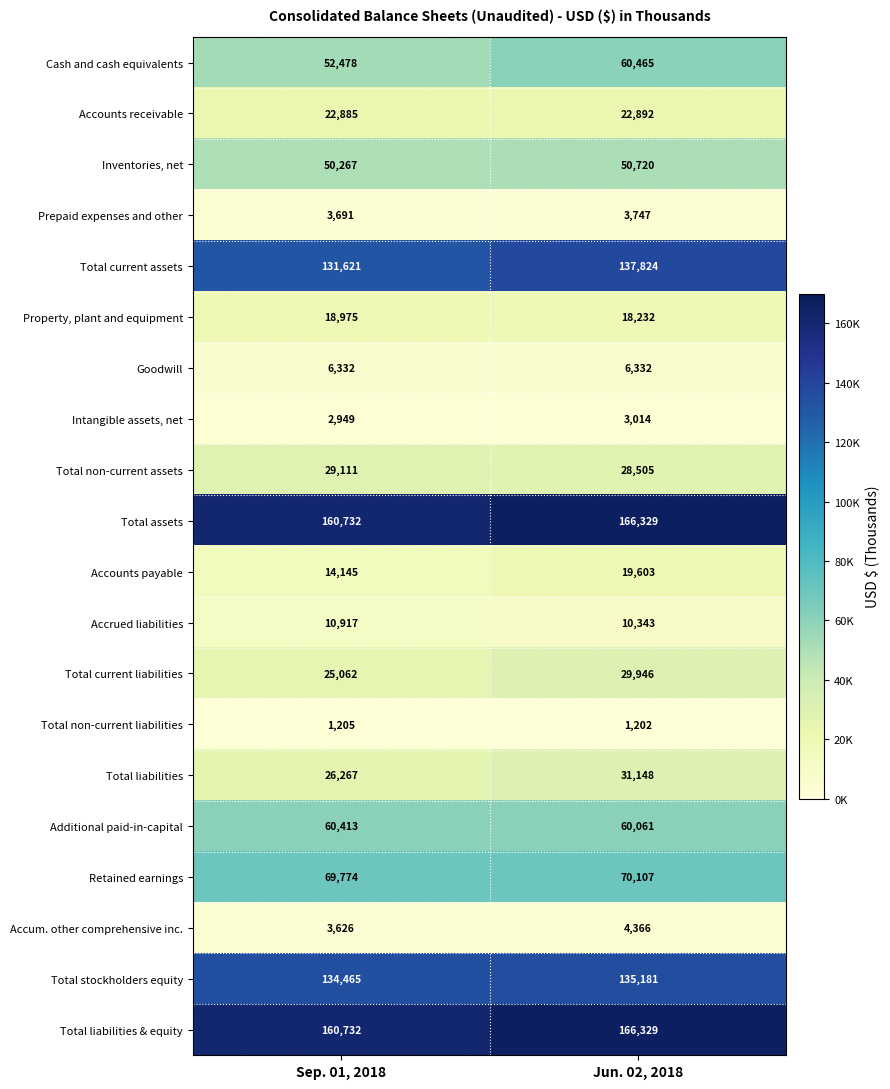

True or false: Goodwill has a value of 10359 at Jun. 02, 2018.

False